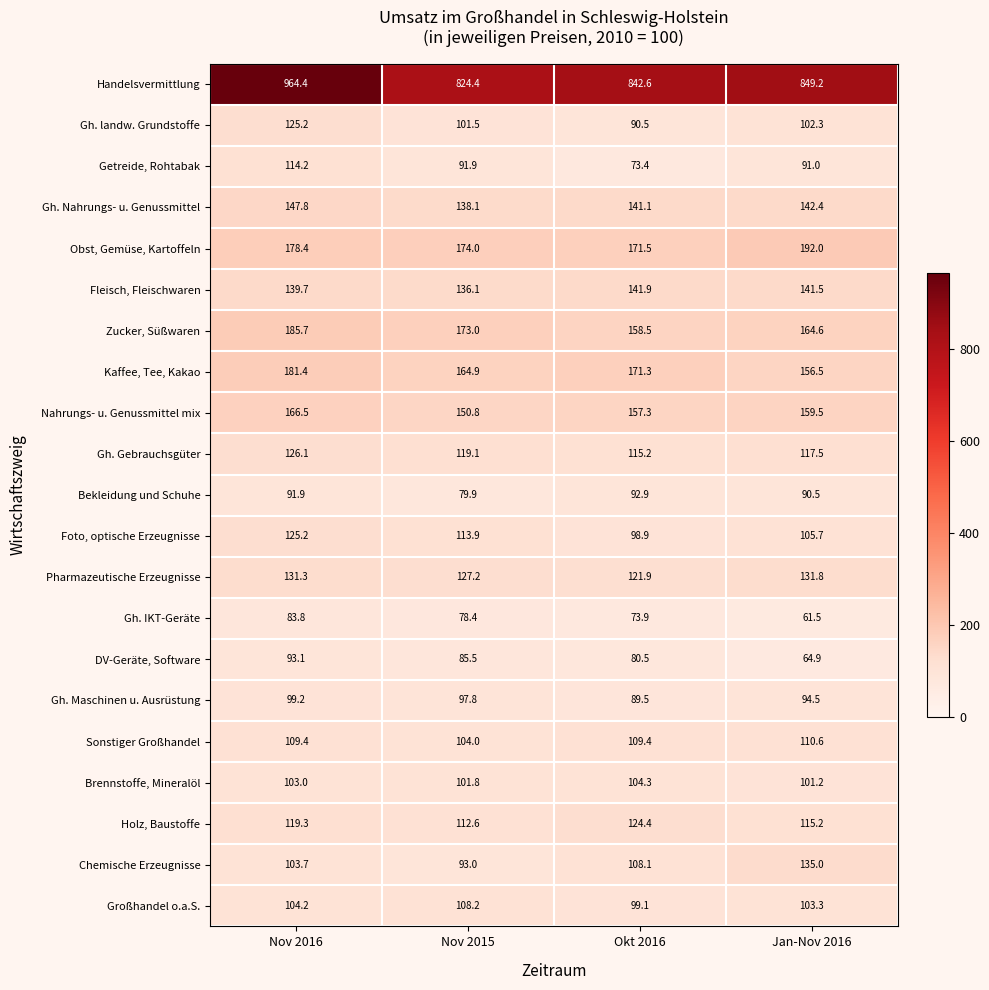

The Holz, Baustoffe series shows 112.6 at Nov 2015. True or false?

True